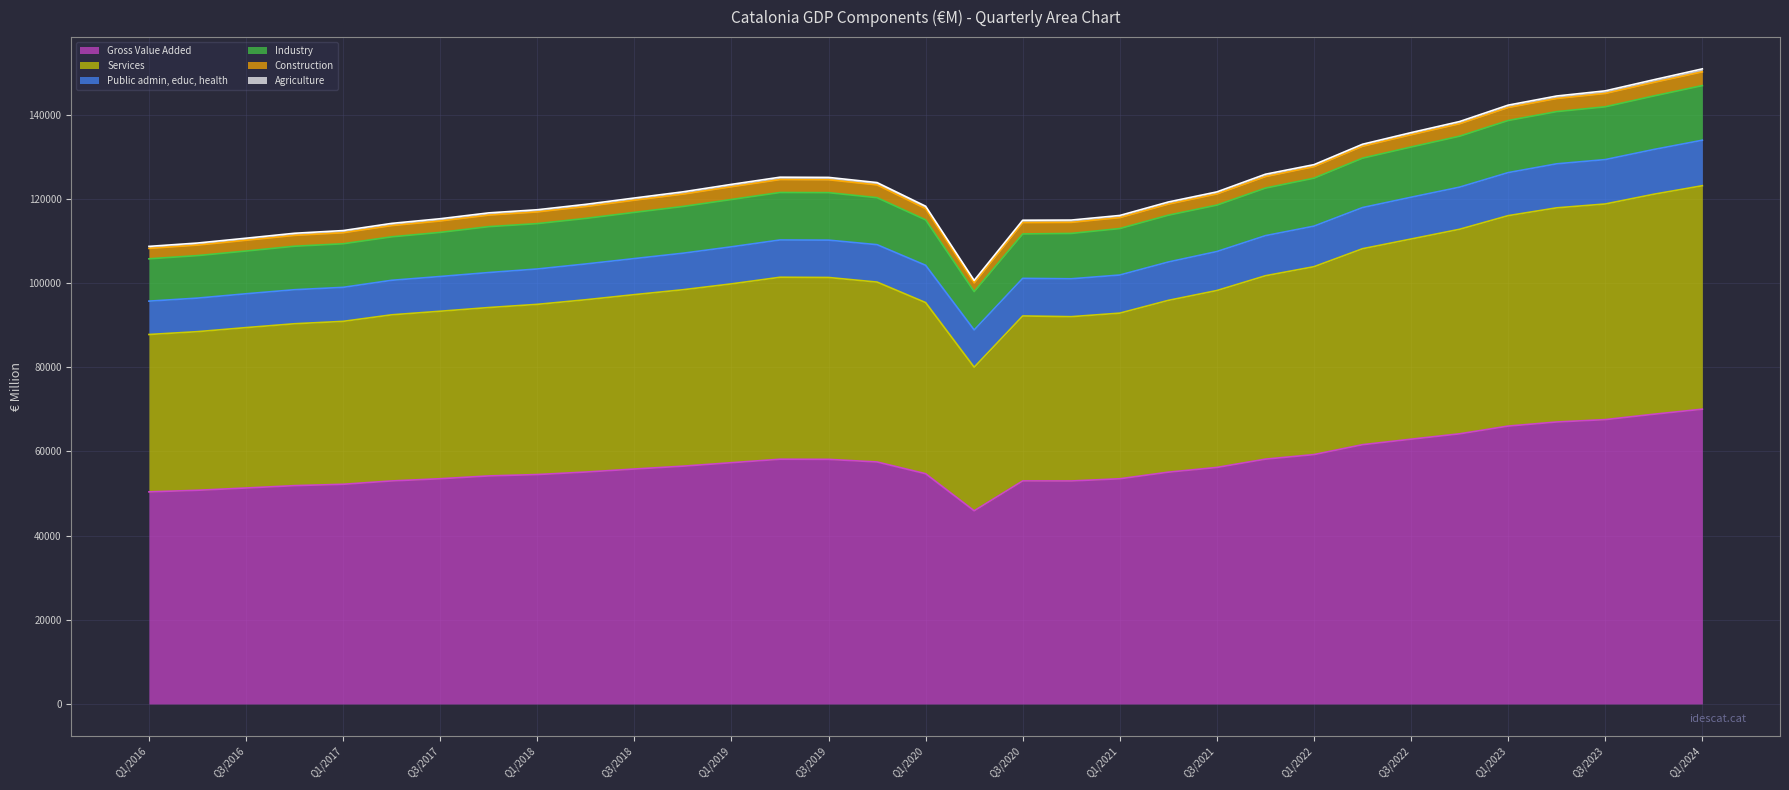

What is the maximum value for Gross Value Added?

70054